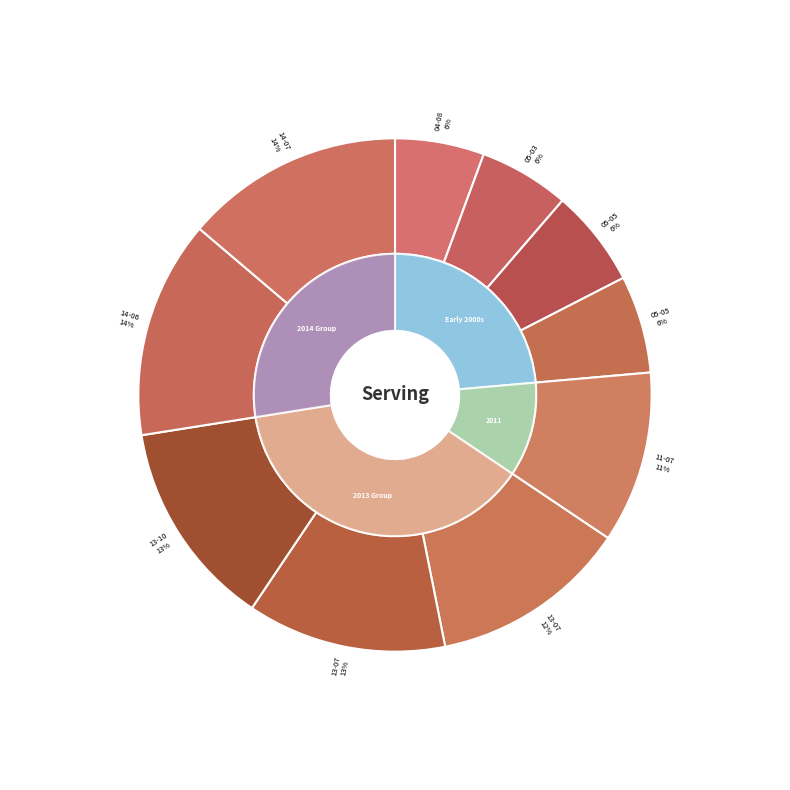

Which has a higher value, 2011-07-25 or 2014-07-16?

2014-07-16